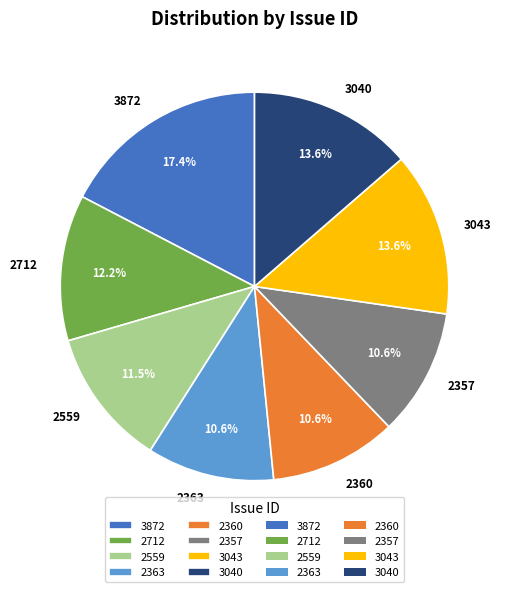

True or false: 3040 accounts for 14% of the total.

True